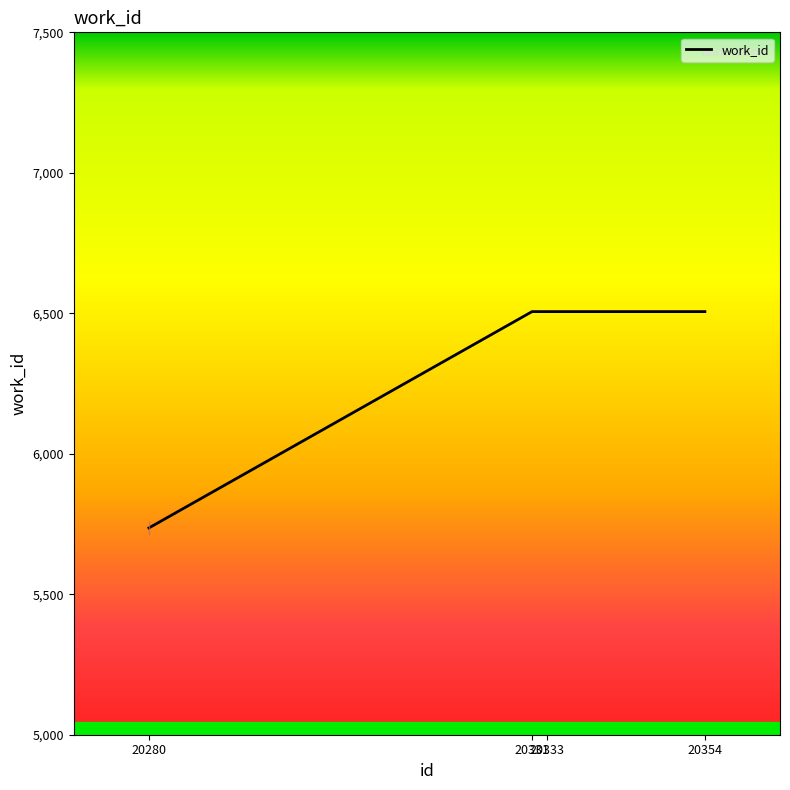

Which has a higher value, 20333 or 20280?

20333